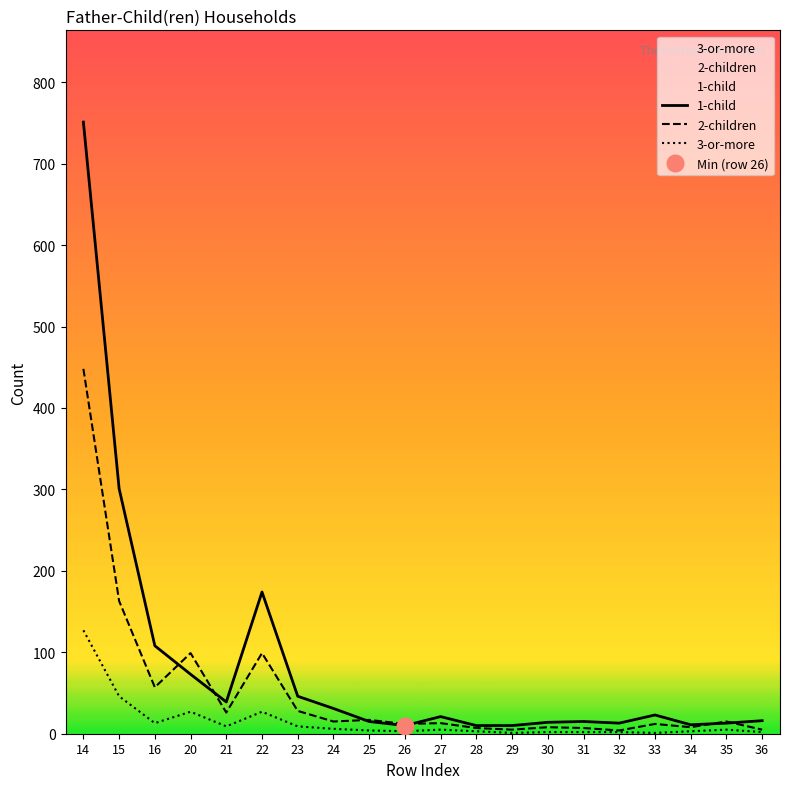

Reading right to left, transcribe all the data shown in this chart.

1-child: 16	13	11	23	13	15	14	10	10	21	10	15	31	46	174	39	73	108	301	751
2-children: 5	15	8	12	4	7	8	5	7	13	12	17	15	28	99	26	99	57	163	448
3-or-more: 2	5	3	1	2	2	2	1	3	5	3	4	6	9	27	9	27	13	46	127